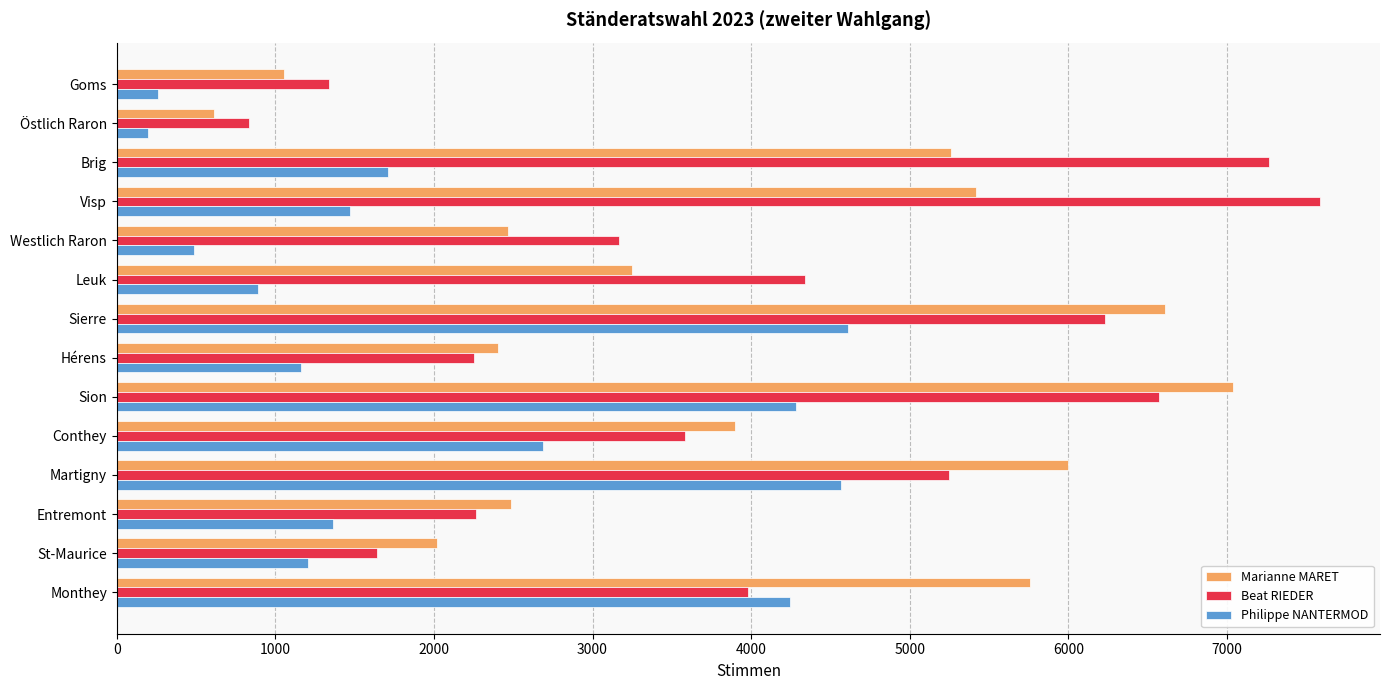

The Beat RIEDER series shows 833 at Östlich Raron. True or false?

True